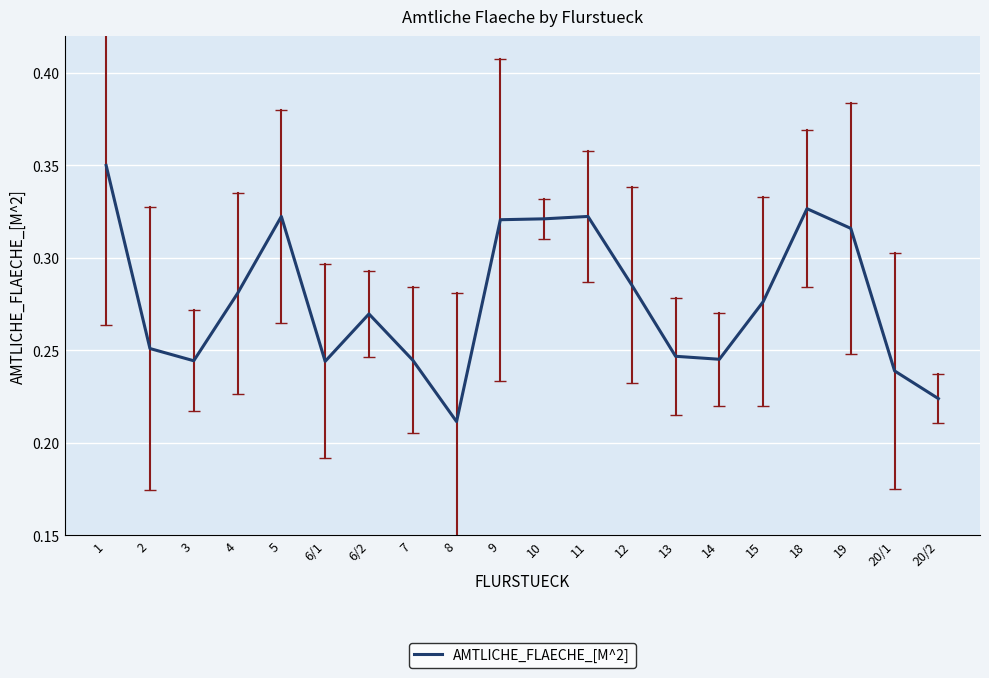

Which has a higher value, 20/1 or 11?

11